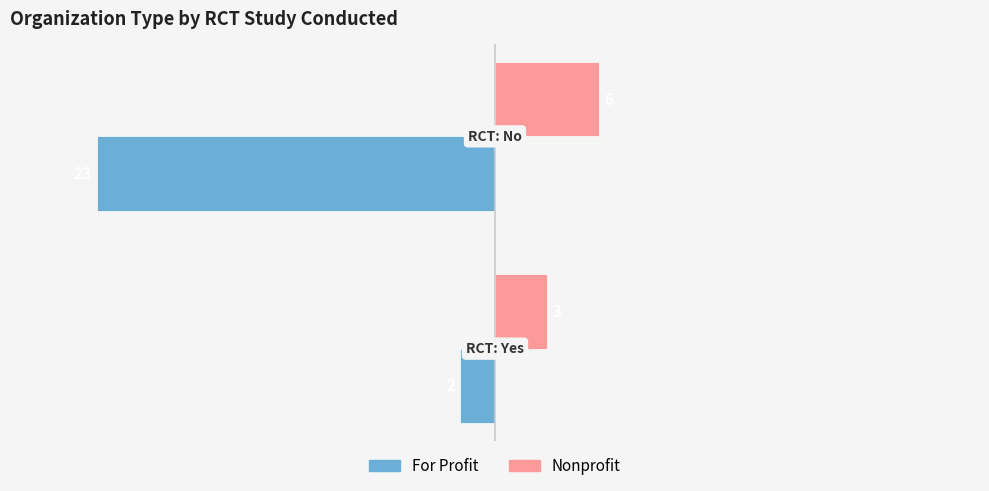

Which series has the widest spread of values?

For Profit